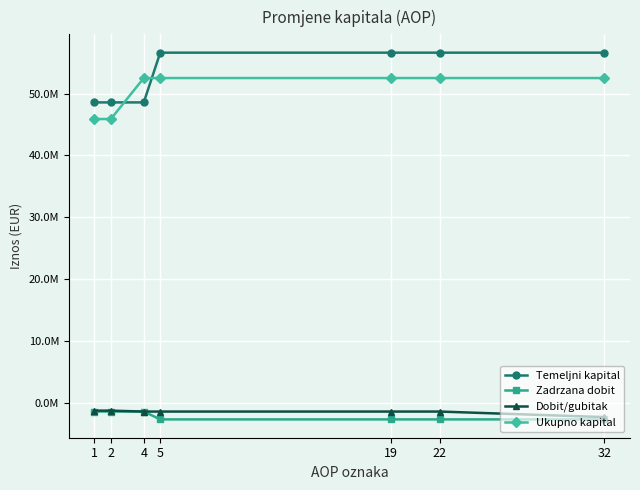

Reading right to left, extract all data points from this chart.

Temeljni kapital: 32=56615057	22=56615057	19=56615057	5=56615057	4=48570928	2=48570928	1=48570928
Zadrzana dobit: 32=-2685210	22=-2685210	19=-2685210	5=-2685210	4=-1414949	2=-1414949	1=-1414949
Dobit/gubitak: 32=-2317124	22=-1419198	19=-1419198	5=-1419198	4=-1419198	2=-1270787	1=-1270787
Ukupno kapital: 32=52510798	22=52510798	19=52510798	5=52510798	4=52510798	2=45885867	1=45885867